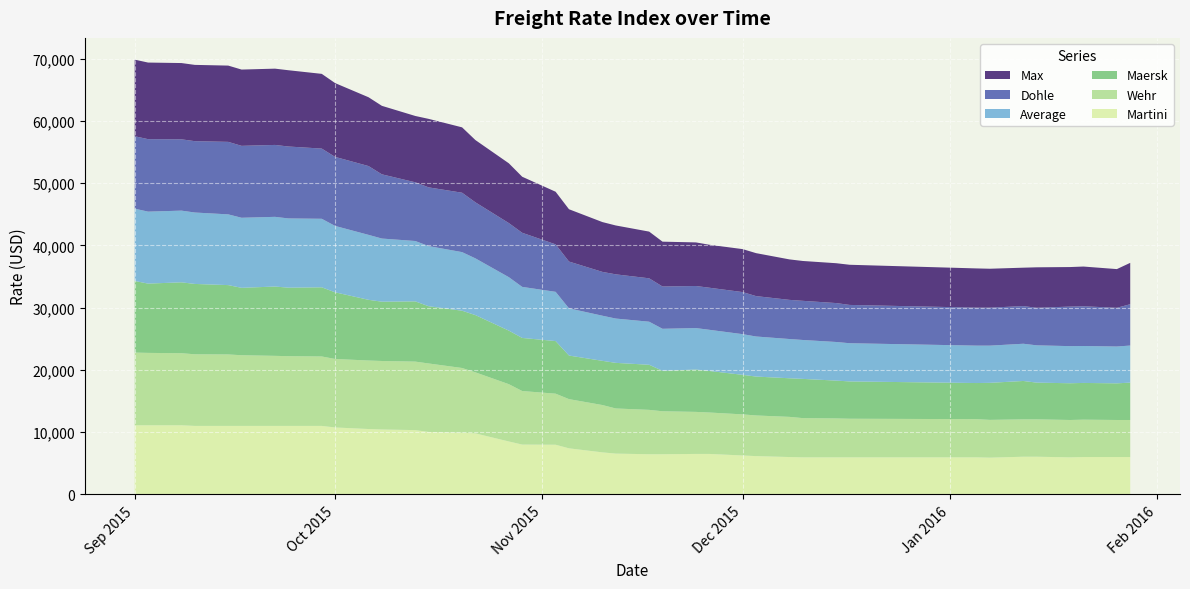

List the labels in order of Average value, largest first.

01.09.2015, 03.09.2015, 08.09.2015, 10.09.2015, 15.09.2015, 17.09.2015, 22.09.2015, 24.09.2015, 29.09.2015, 01.10.2015, 06.10.2015, 08.10.2015, 13.10.2015, 15.10.2015, 20.10.2015, 22.10.2015, 27.10.2015, 29.10.2015, 03.11.2015, 05.11.2015, 10.11.2015, 12.11.2015, 17.11.2015, 19.11.2015, 24.11.2015, 26.11.2015, 01.12.2015, 03.12.2015, 08.12.2015, 10.12.2015, 15.12.2015, 17.12.2015, 05.01.2016, 14.01.2016, 12.01.2016, 07.01.2016, 19.01.2016, 28.01.2016, 21.01.2016, 26.01.2016